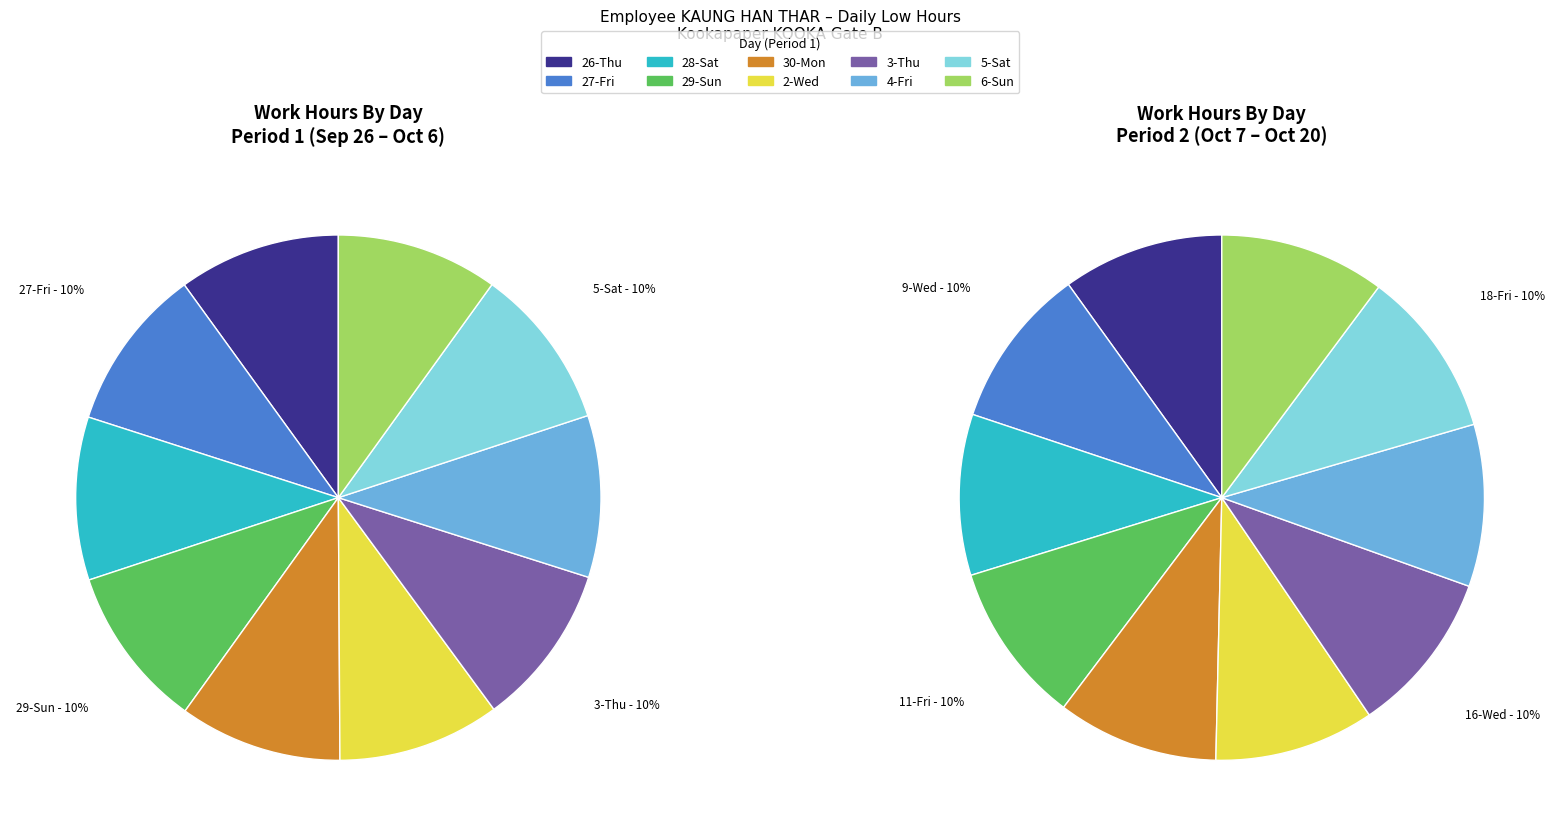

What is the ratio of the value at 11-Fri to the value at 6-Sun?

1.0